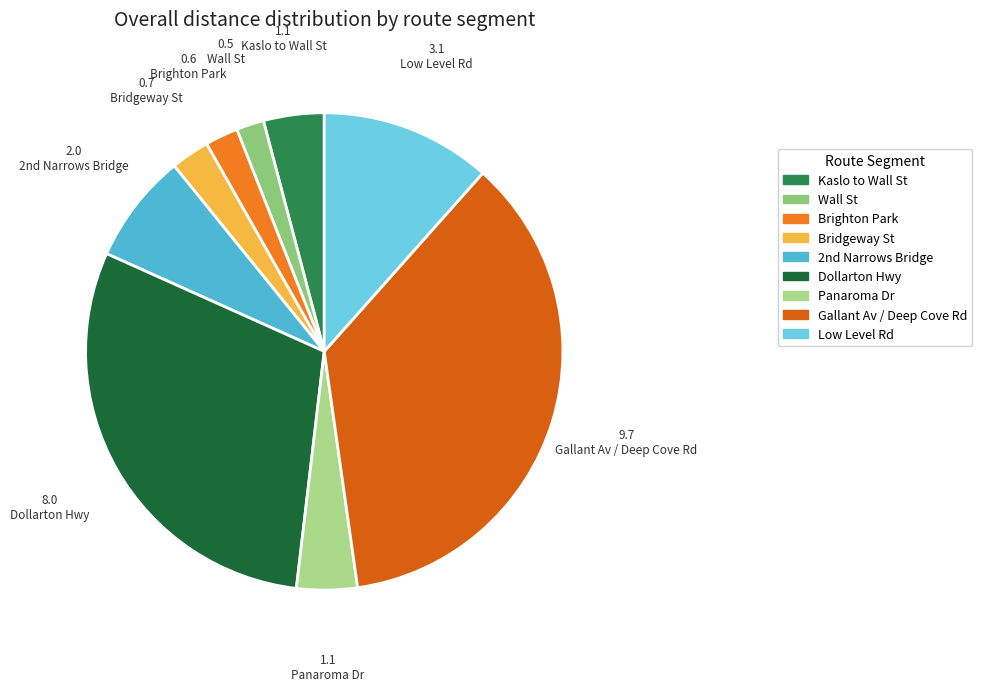

Which category has the smallest portion of the pie?

Wall St